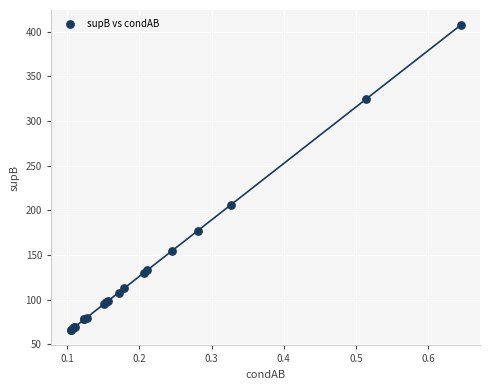

What Y value in the scatter plot is closest to 236?

206